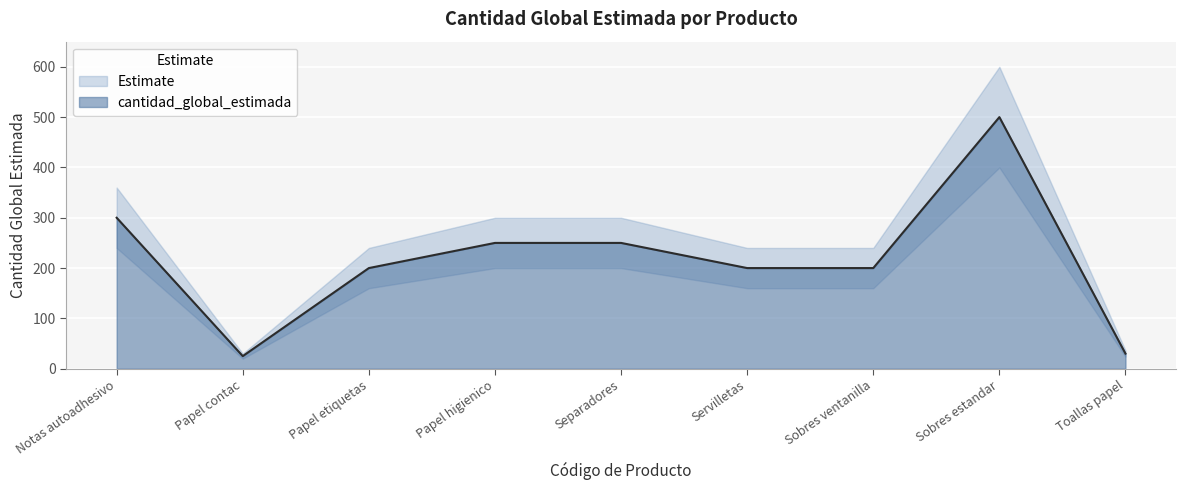

Is it true that cantidad_global_estimada equals 891 at Sobres estandar?

False